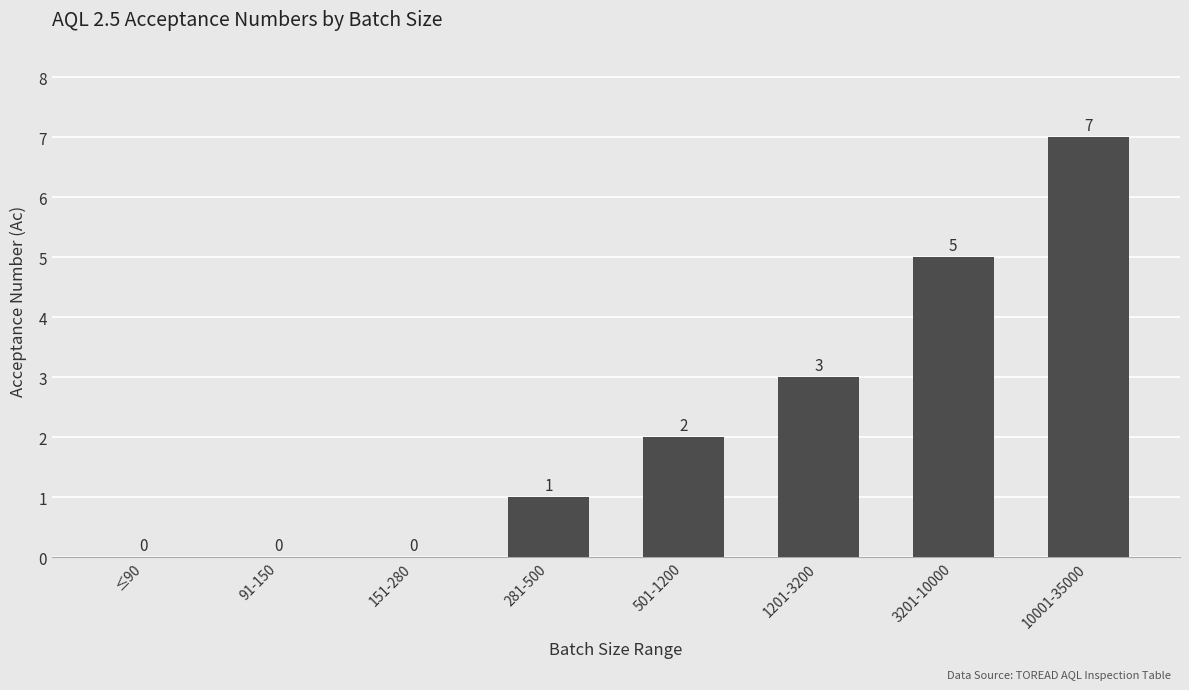

Is it true that the value at 3201-10000 is 3?

False